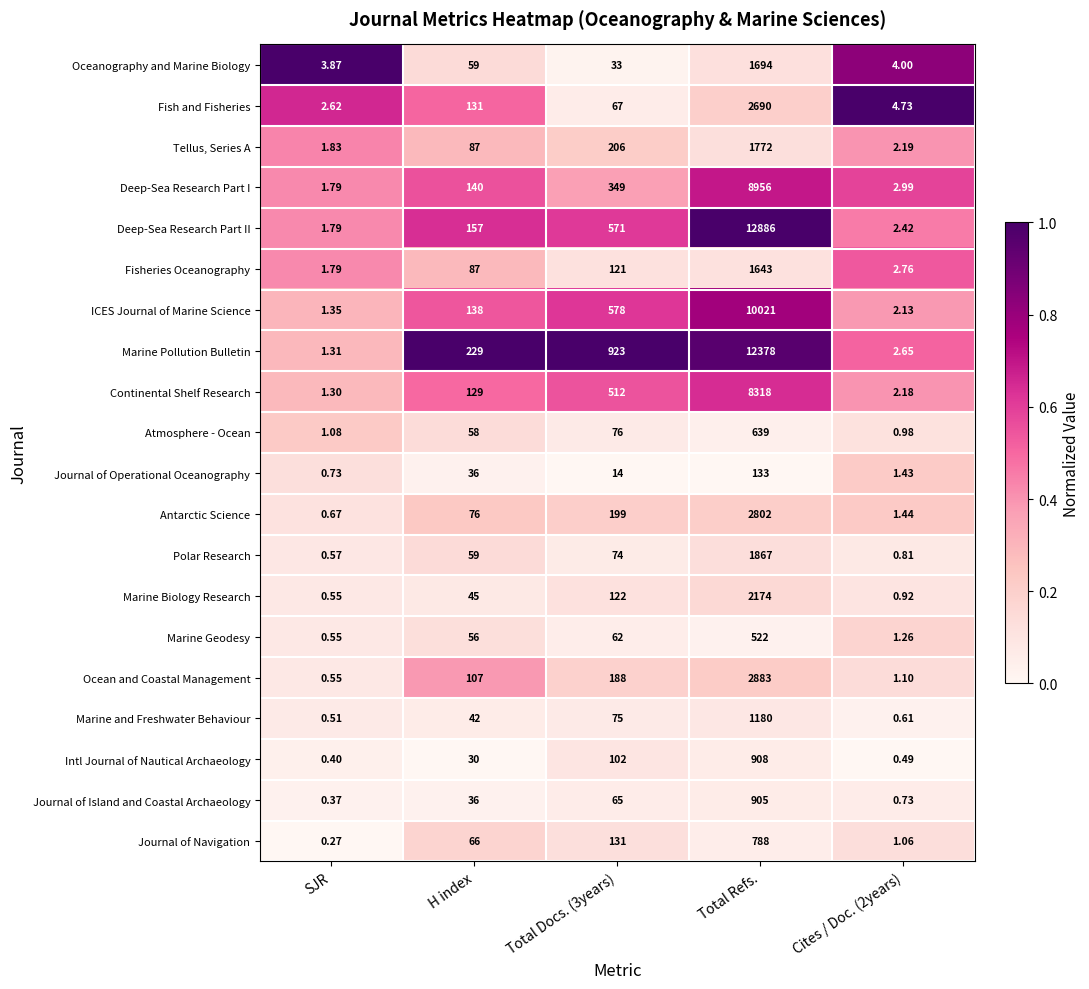

Where is Fish and Fisheries nearest to the value 1346?

H index